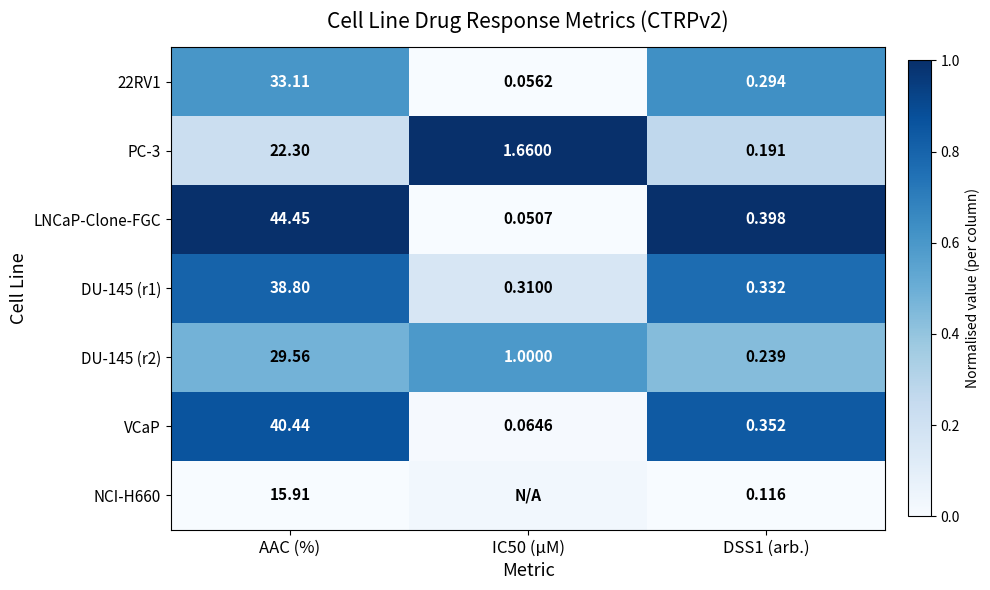

How many categories are shown in the chart?

3